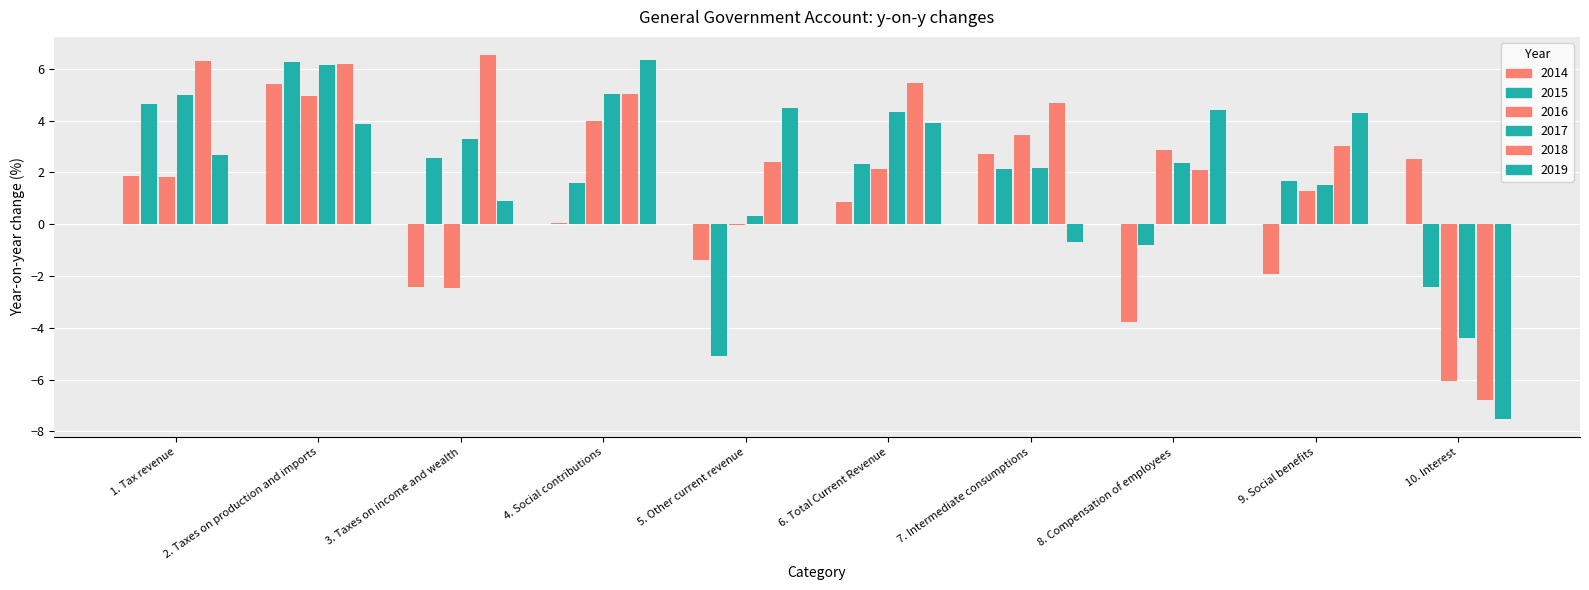

Rank the series at 2. Taxes on production and imports from highest to lowest value.

2015, 2018, 2017, 2014, 2016, 2019